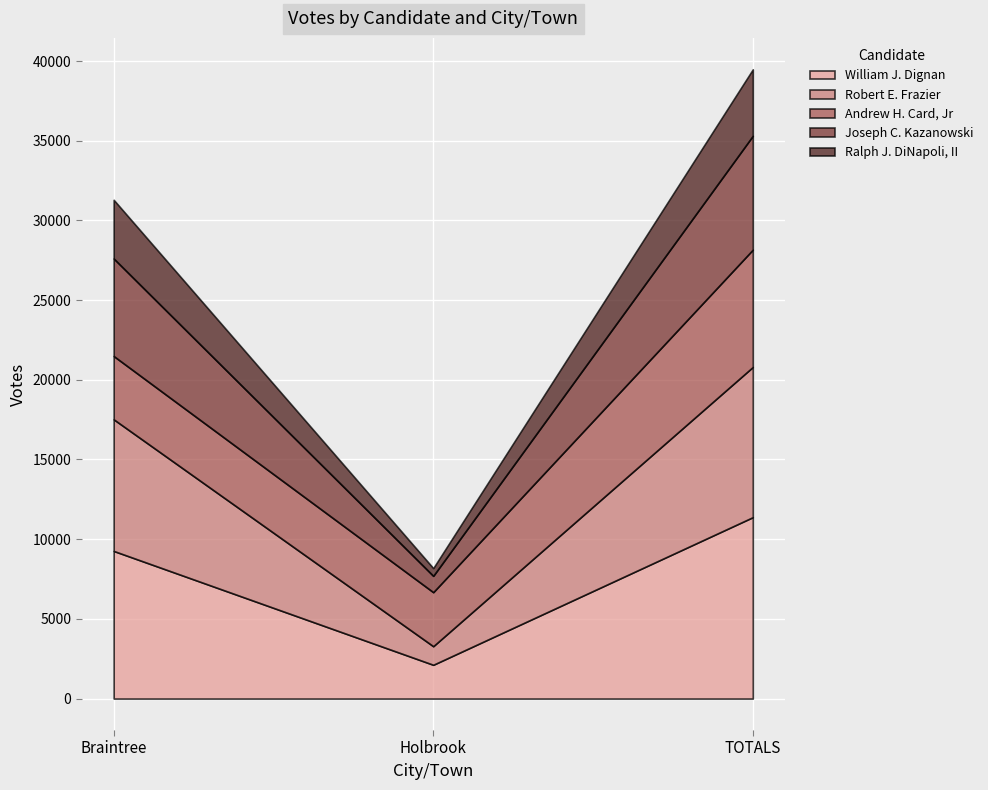

List the series in order of their peak value, lowest first.

Ralph J. DiNapoli, II, Joseph C. Kazanowski, Andrew H. Card, Jr, Robert E. Frazier, William J. Dignan